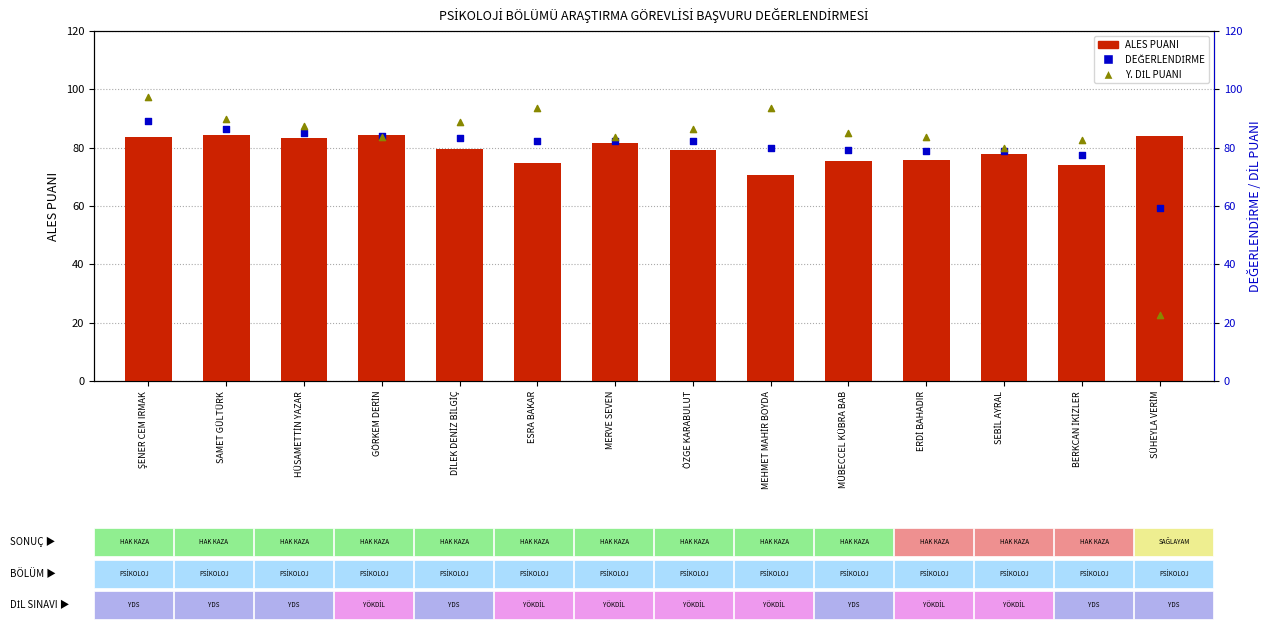

What is the total value across all series at BERKCAN İKİZLER?

234.2